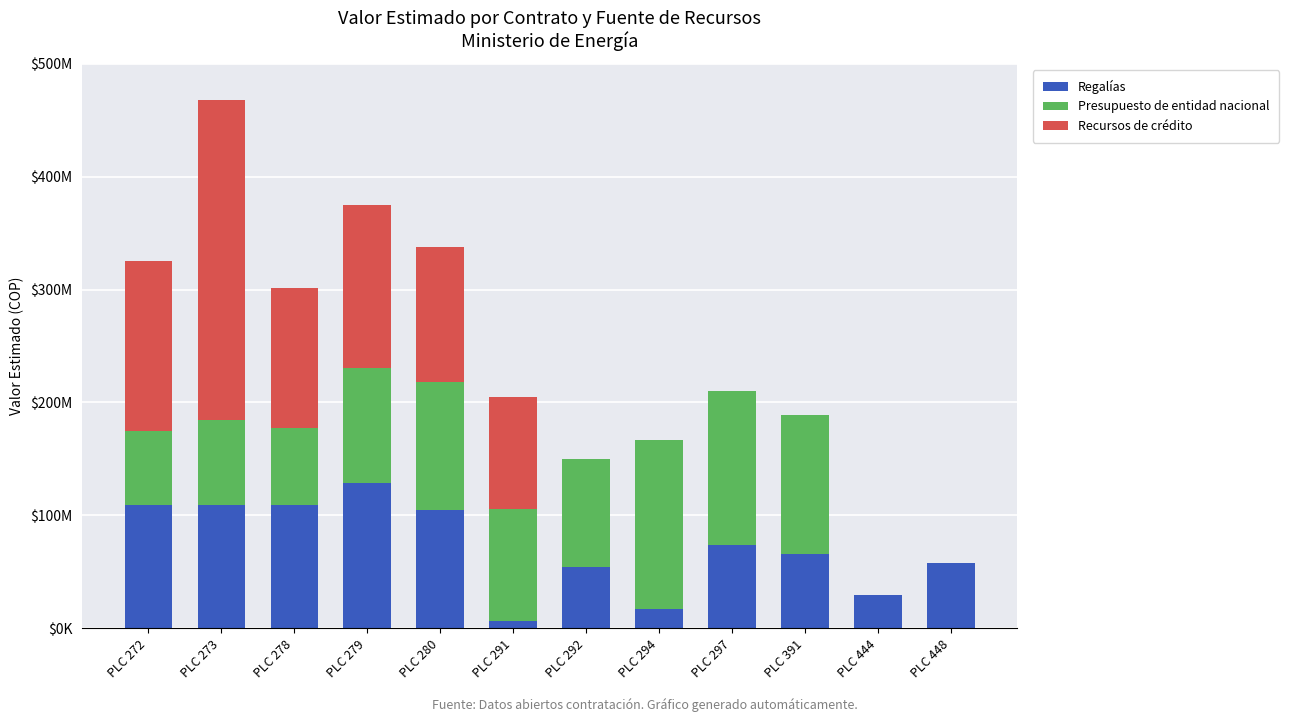

The Recursos de crédito series shows 181378719 at PLC 391. True or false?

False